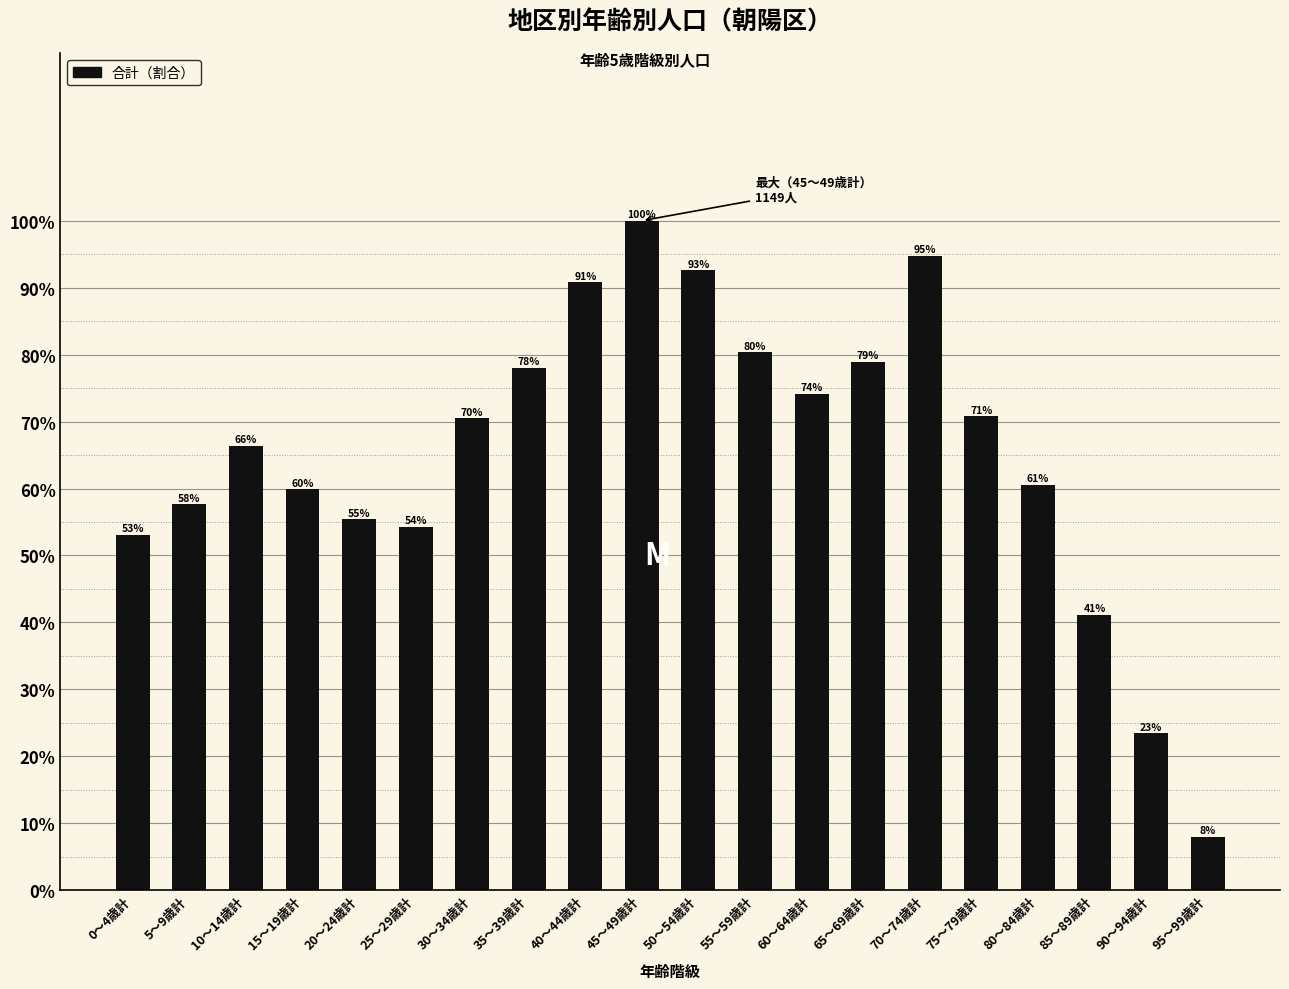

What is the sum of all values?

13.1